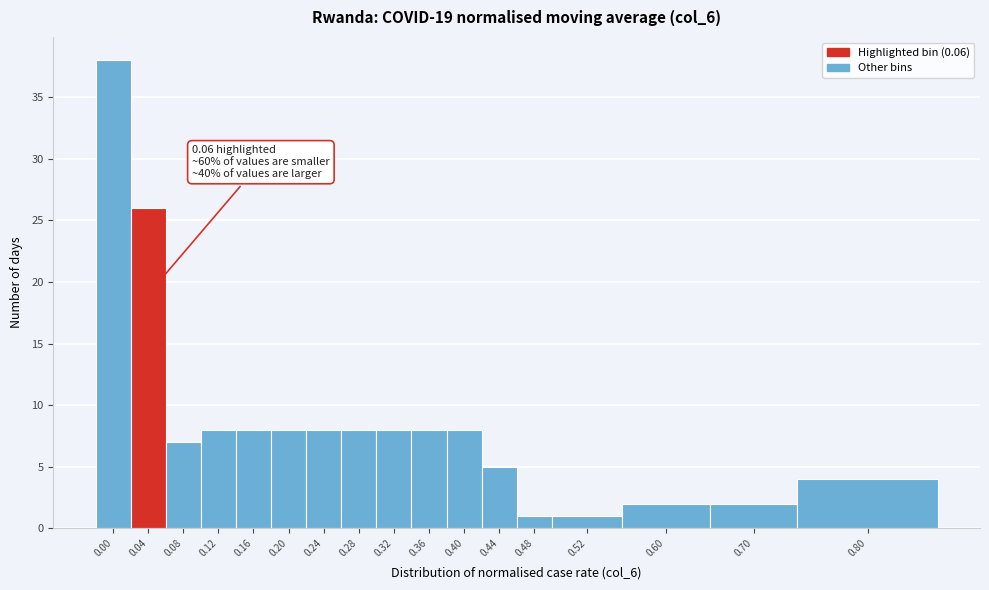

Reading left to right, list all the values displayed in this chart.

0.00=38	0.04=26	0.08=7	0.12=8	0.16=8	0.20=8	0.24=8	0.28=8	0.32=8	0.36=8	0.40=8	0.44=5	0.48=1	0.52=1	0.60=2	0.70=2	0.80=4